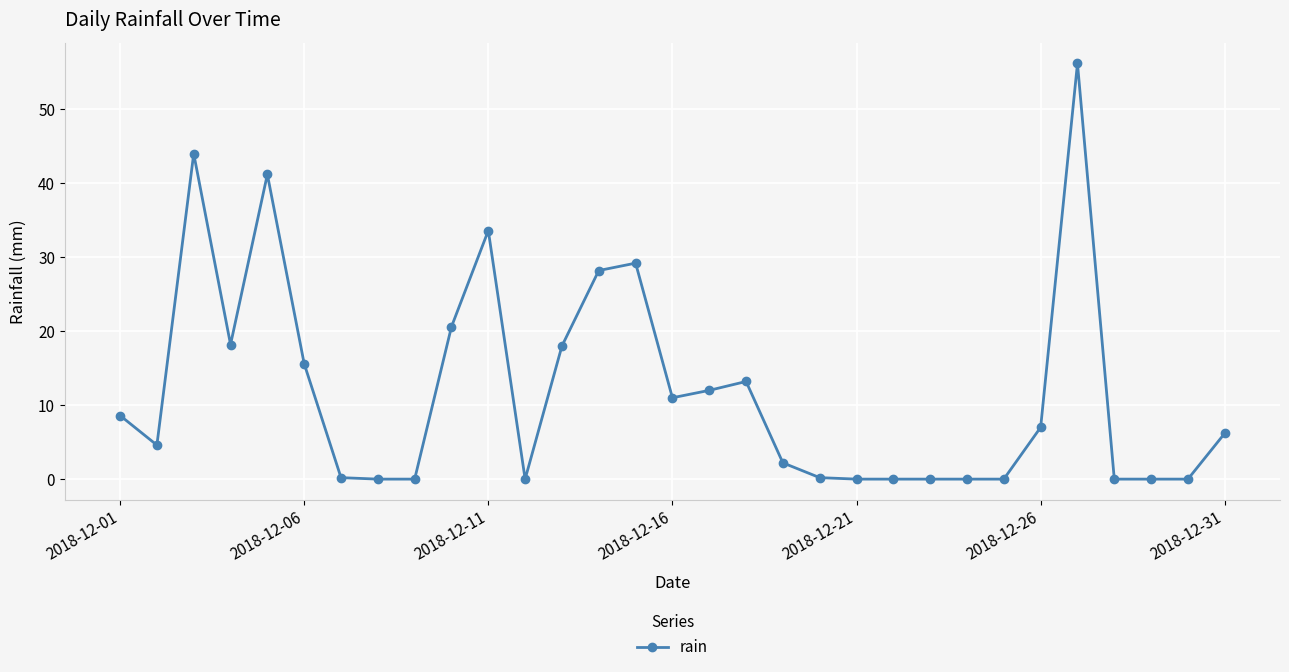

True or false: there are more than 2 points higher than both neighbors.

True